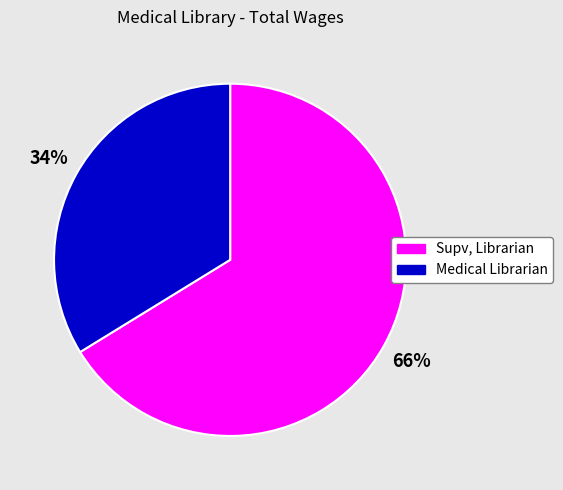

To the nearest percent, what is the difference between the Medical Librarian and Supv, Librarian slice percentages?

32%